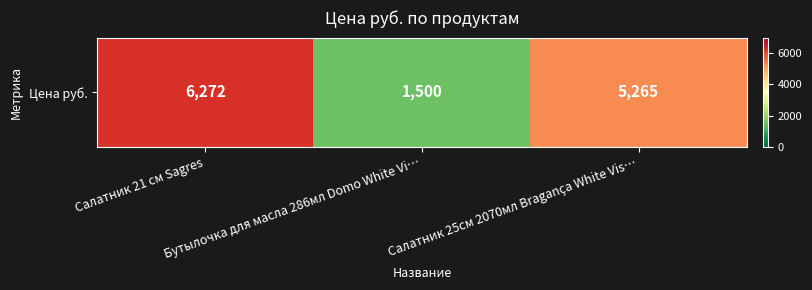

How many data points are above 5265?

1